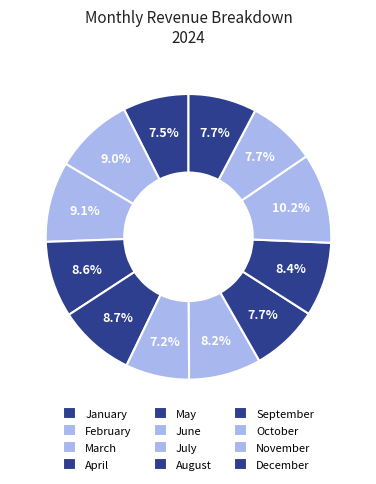

Which slice is the smallest?

June